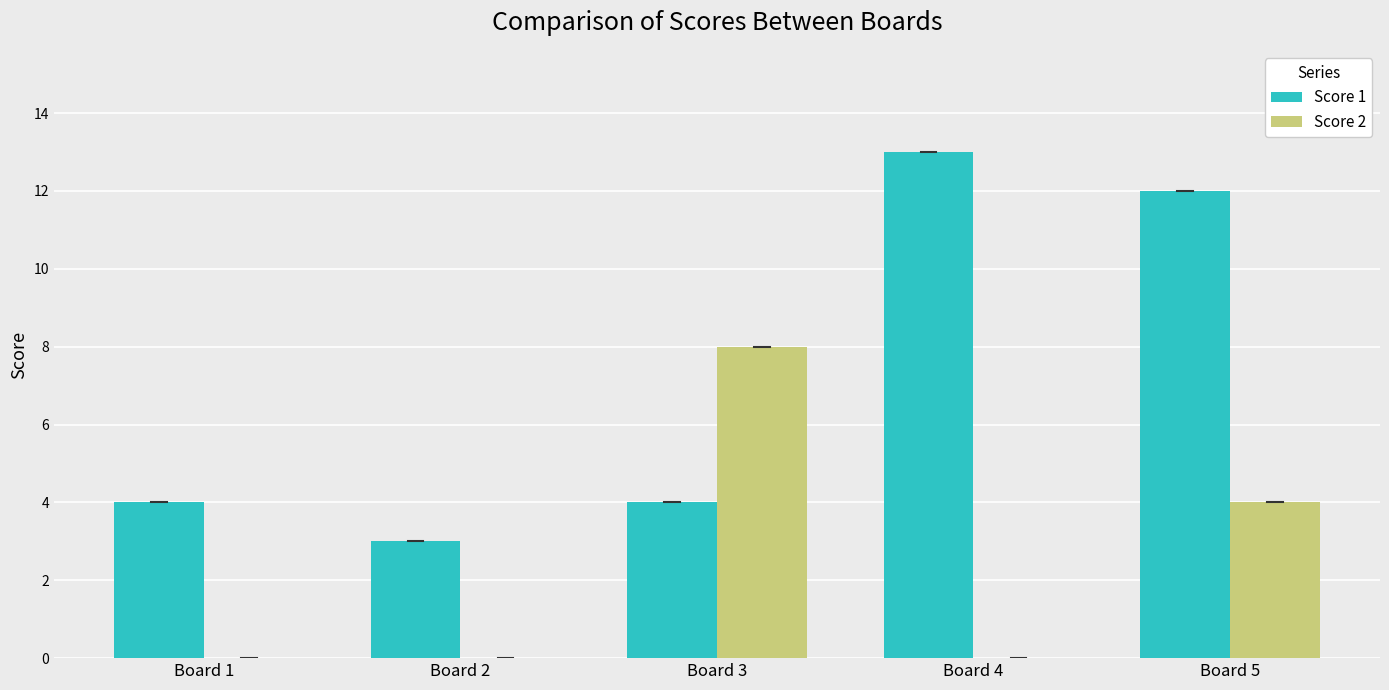

Count the number of categories in the chart.

5